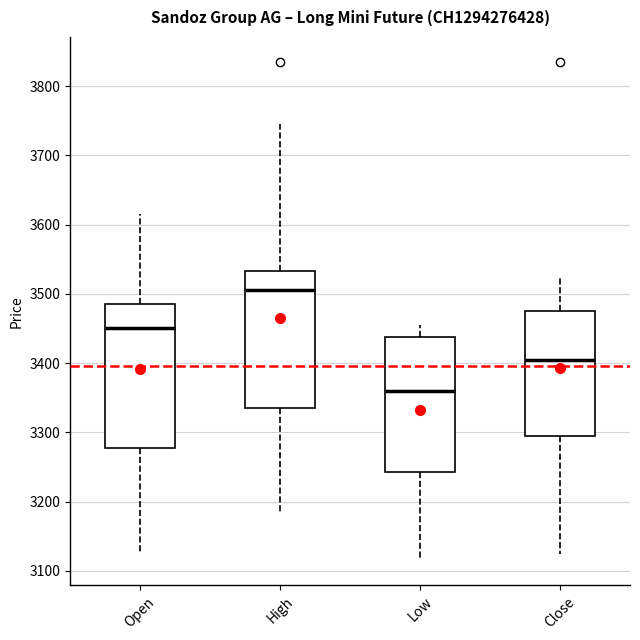

Reading left to right, read every box against the y-axis: the position of its median line, the range the box covers, and the ends of its whiskers. The values are not printed on the chart, so give them approximately, as read against the axis.

Open: median 3450, box 3280 to 3490, whiskers 3130 to 3620
High: median 3510, box 3340 to 3530, whiskers 3190 to 3750
Low: median 3360, box 3240 to 3440, whiskers 3120 to 3460
Close: median 3410, box 3300 to 3480, whiskers 3130 to 3530